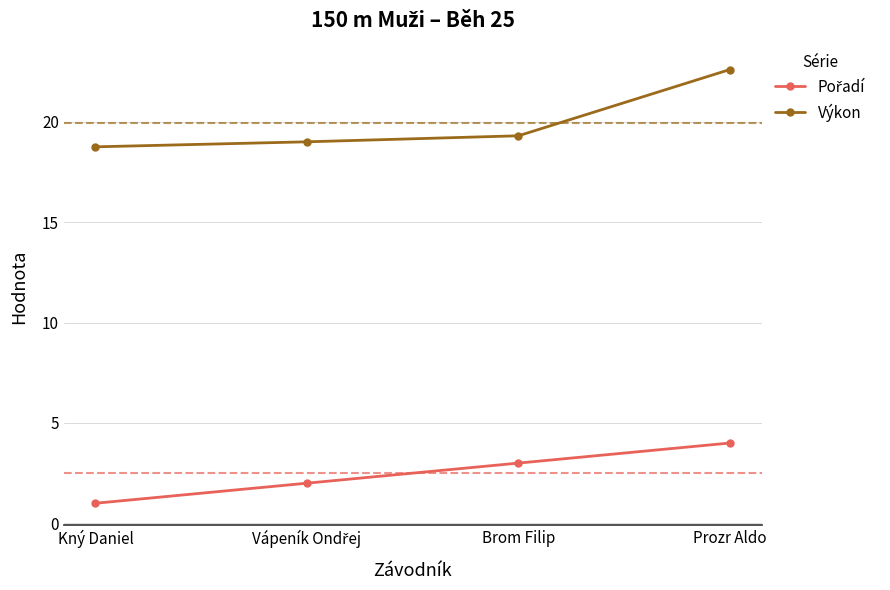

True or false: Výkon has more than 1 points higher than both neighbors.

False